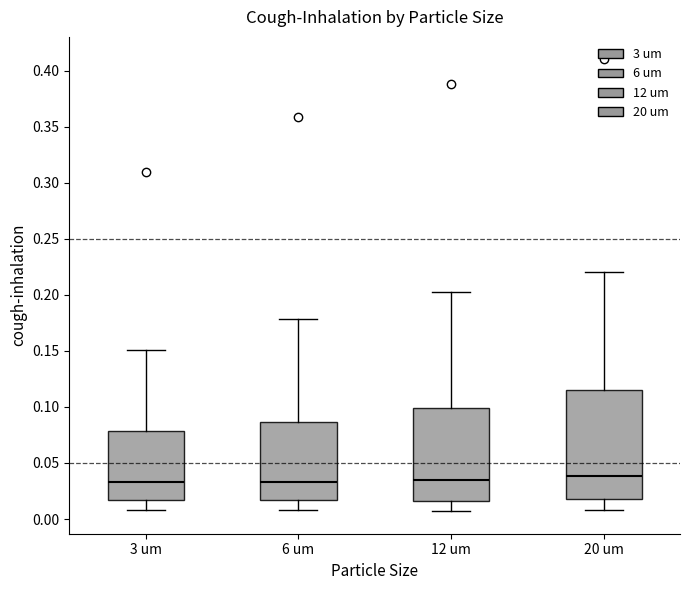

Reading left to right, read every box against the y-axis: the position of its median line, the range the box covers, and the ends of its whiskers. The values are not printed on the chart, so give them approximately, as read against the axis.

3 um: median 0.035, box 0.015 to 0.080, whiskers 0.010 to 0.150
6 um: median 0.035, box 0.015 to 0.085, whiskers 0.010 to 0.180
12 um: median 0.035, box 0.015 to 0.100, whiskers 0.005 to 0.205
20 um: median 0.040, box 0.020 to 0.115, whiskers 0.010 to 0.220